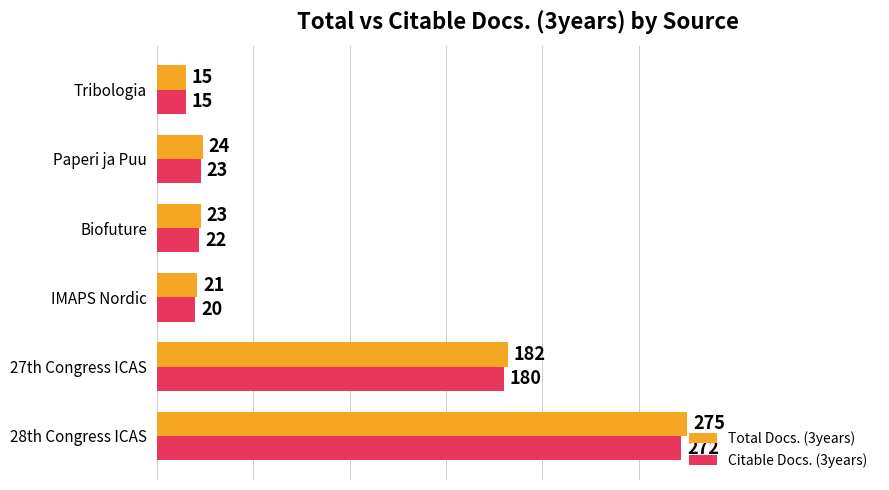

What is the highest value of the Citable Docs. (3years) series?

272